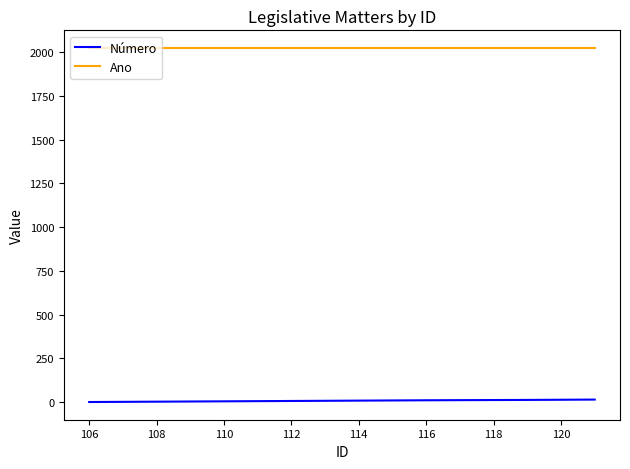

What are all the series names shown in the legend?

Número, Ano